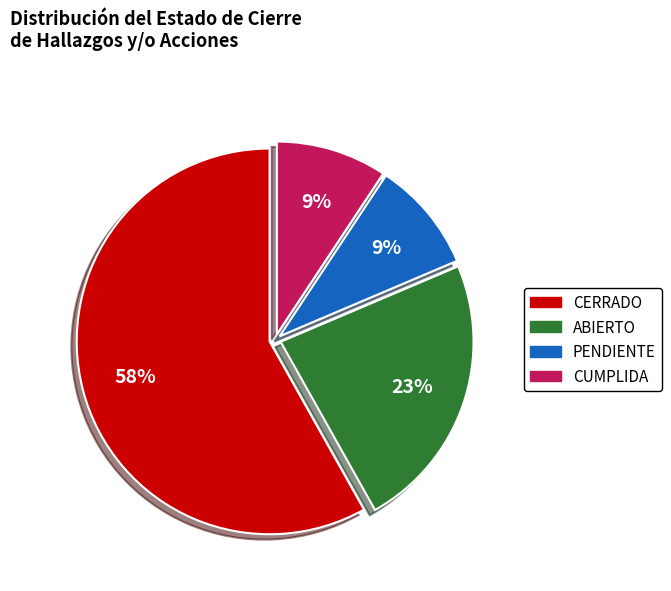

To the nearest percent, what is the difference between the largest and smallest slice percentages?

49%